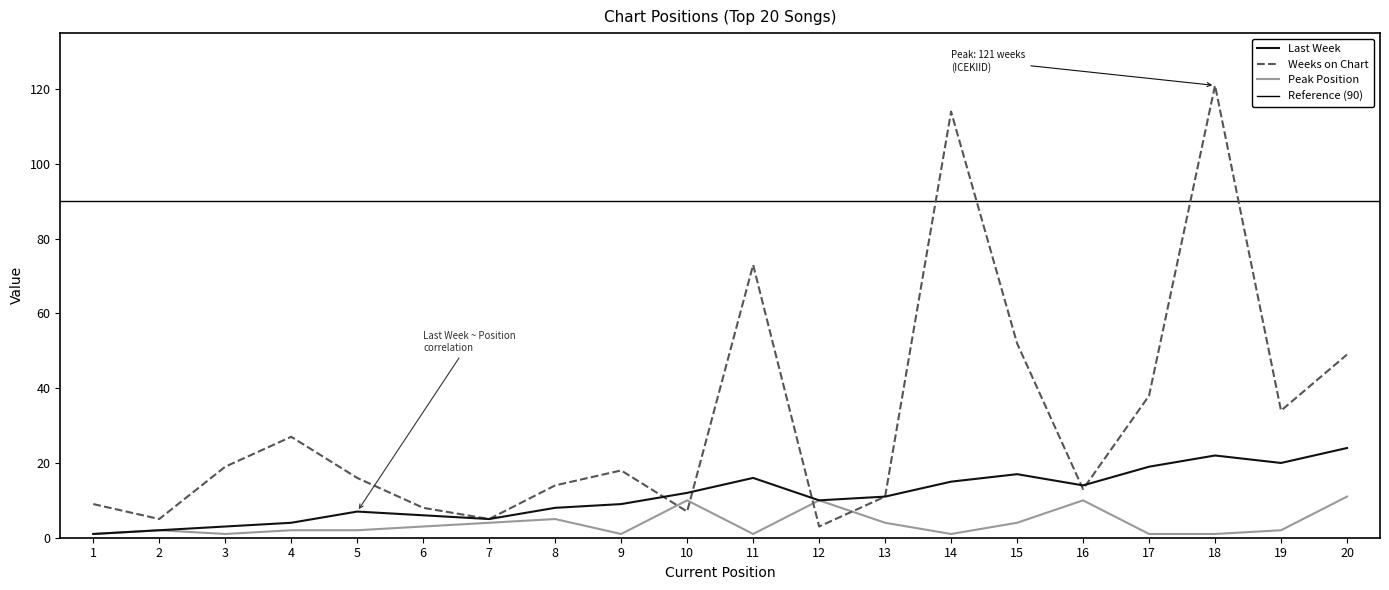

True or false: Weeks on Chart has a value of 6 at 5.

False